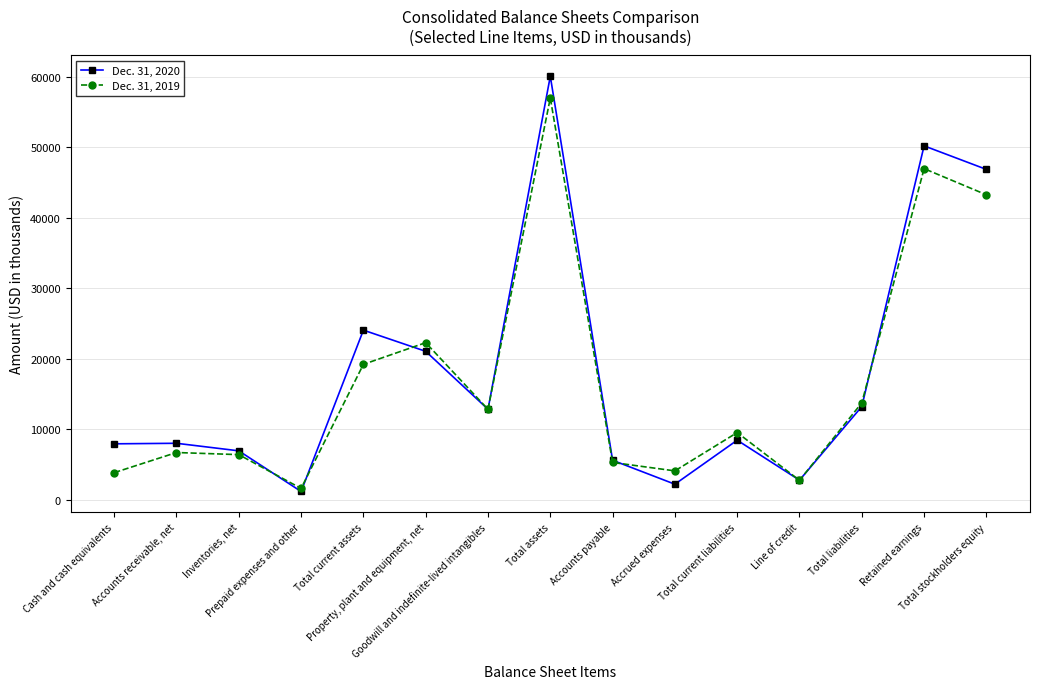

What is the total value across all series at Prepaid expenses and other?

2761